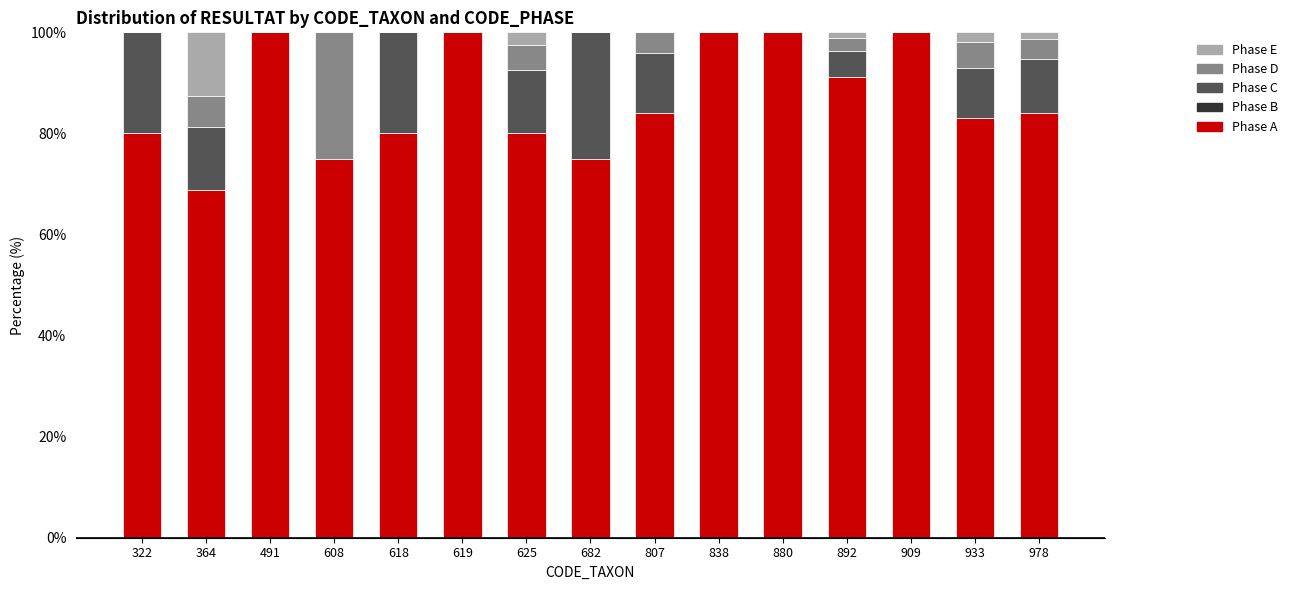

What is the sum of all Phase A values?

1301.0